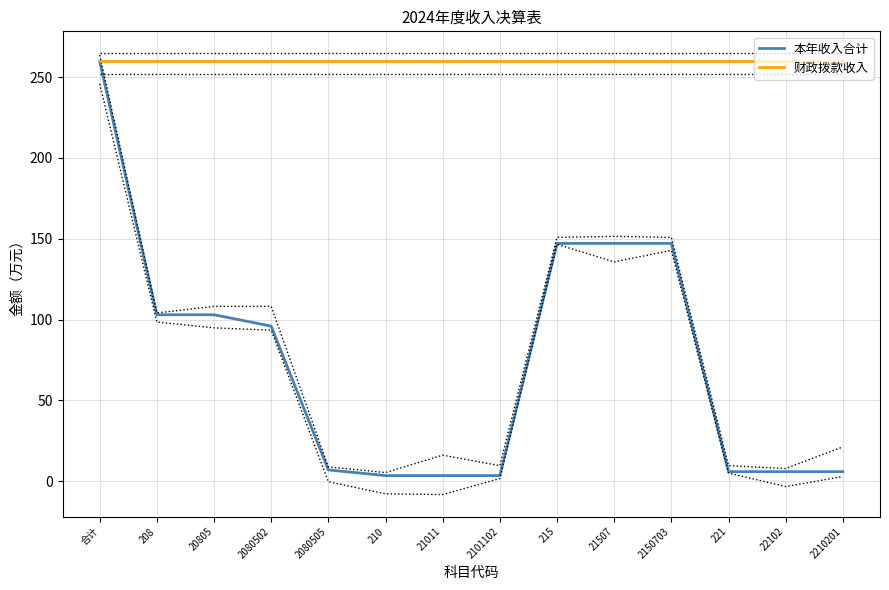

Reading left to right, list all the values displayed in this chart.

本年收入合计: 合计=259.6	208=103.0	20805=103.0	2080502=96.0	2080505=7.0	210=3.5	21011=3.5	2101102=3.5	215=147.1	21507=147.1	2150703=147.1	221=6.0	22102=6.0	2210201=6.0
财政拨款收入: 合计=259.6	208=259.6	20805=259.6	2080502=259.6	2080505=259.6	210=259.6	21011=259.6	2101102=259.6	215=259.6	21507=259.6	2150703=259.6	221=259.6	22102=259.6	2210201=259.6